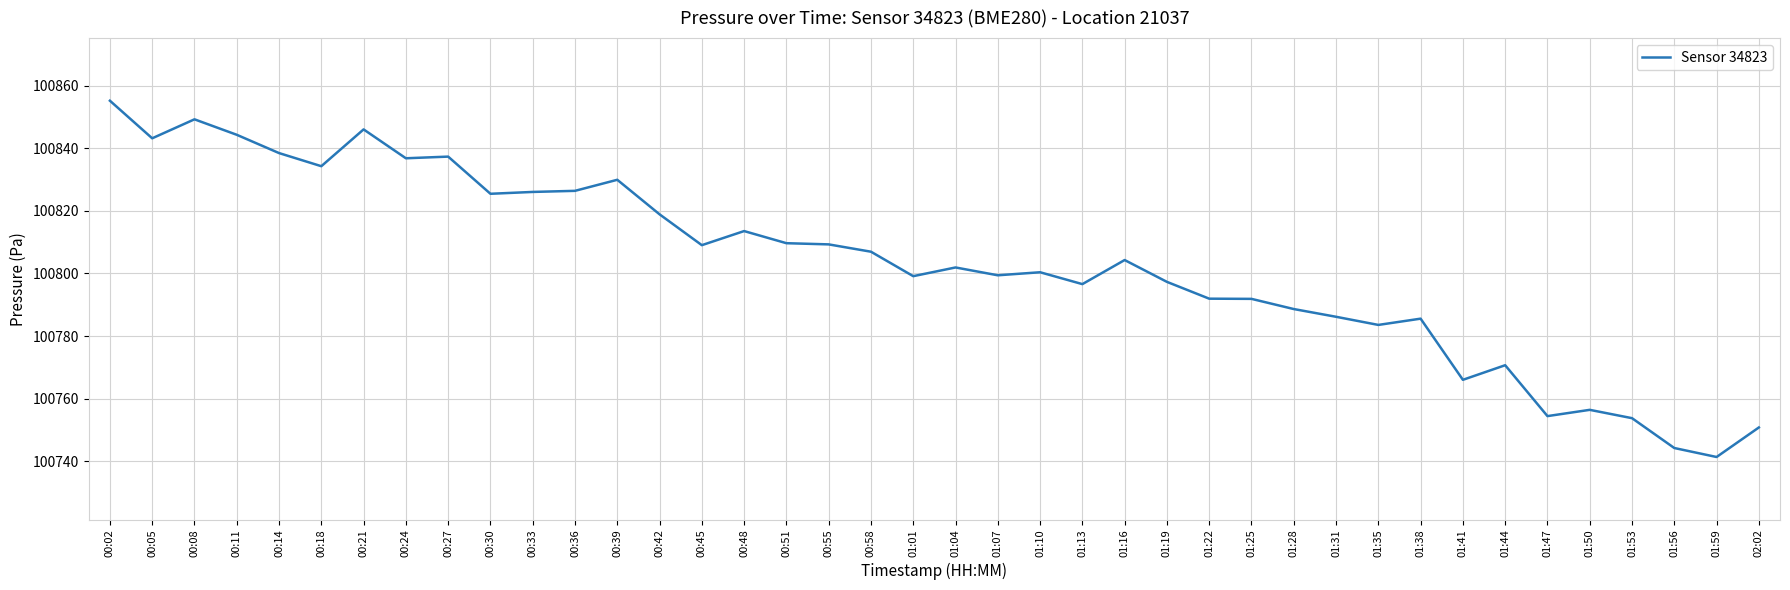

The value at 00:36 is 100826.4. True or false?

True